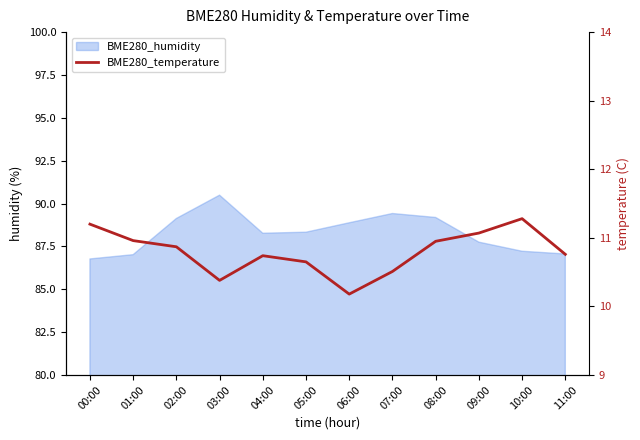

Approximately how many times larger is the value at 03:00 compared to 11:00?

1.0